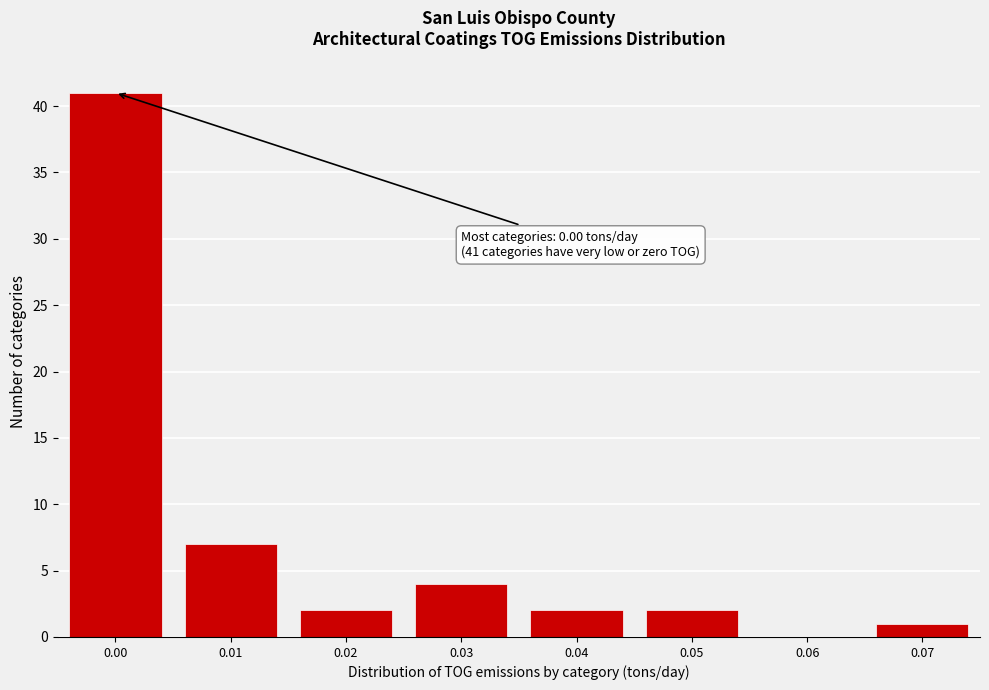

Reading left to right, transcribe all the data shown in this chart.

0.00=41	0.01=7	0.02=2	0.03=4	0.04=2	0.05=2	0.06=0	0.07=1